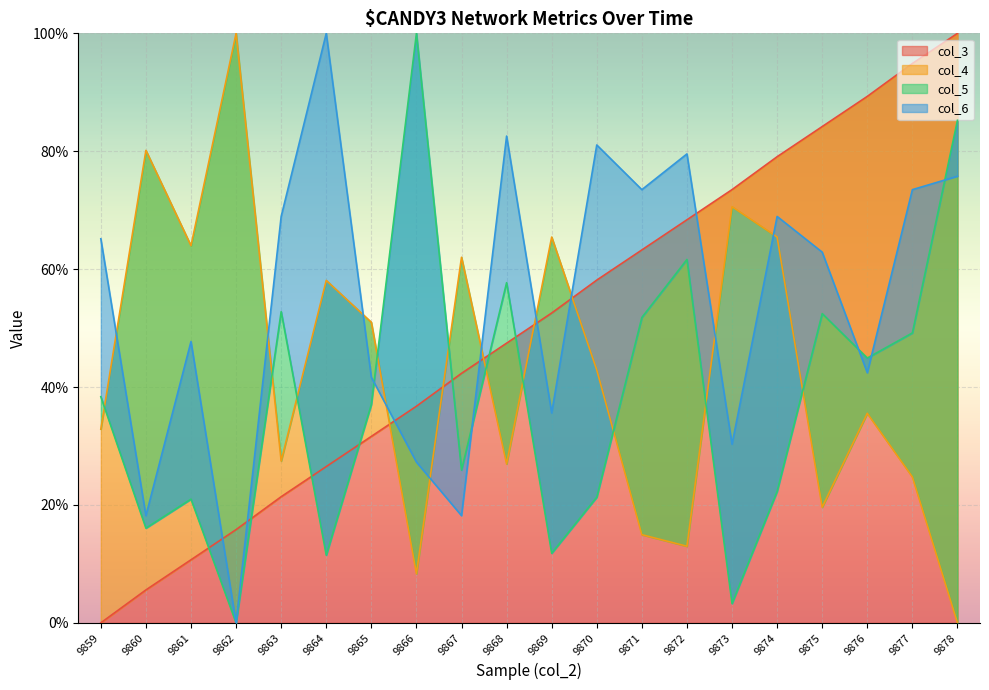

At which label does col_6 first exceed 65?

9859